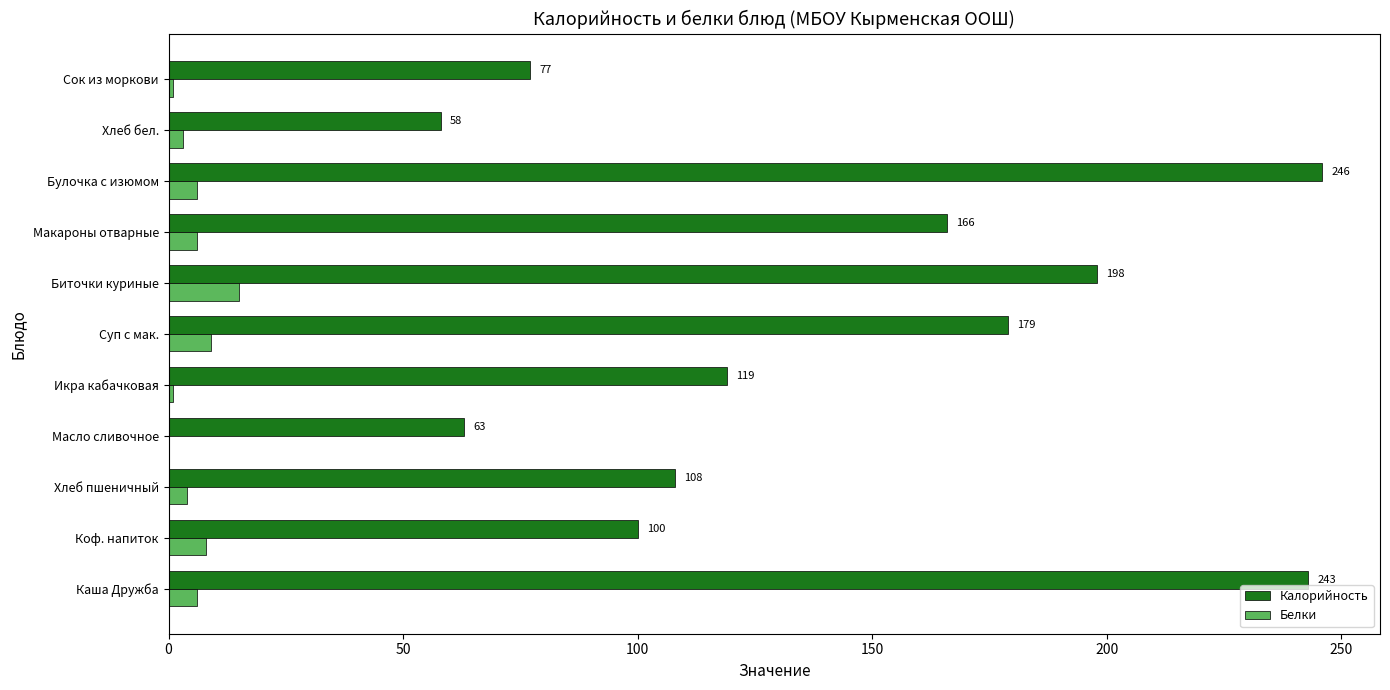

At which label is Калорийность closest to 152?

Макароны отварные